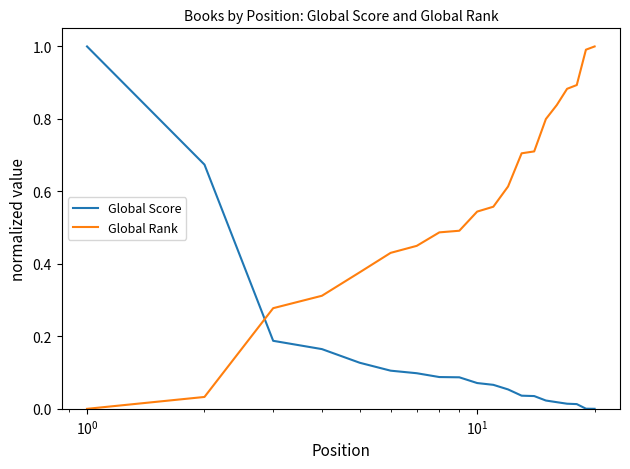

Rank the series by their average value, from highest to lowest.

Global Rank, Global Score